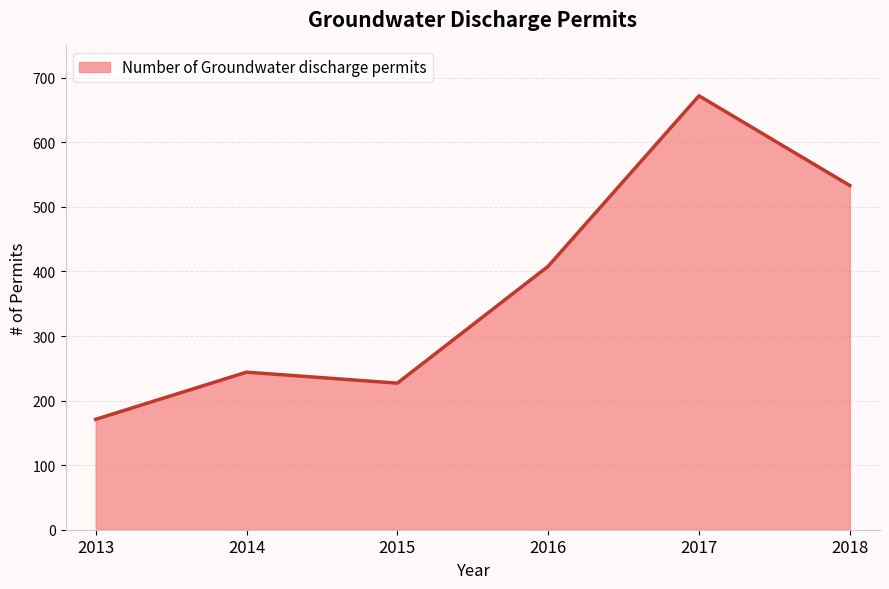

Reading left to right, transcribe all the data shown in this chart.

2013=171	2014=244	2015=227	2016=408	2017=672	2018=533